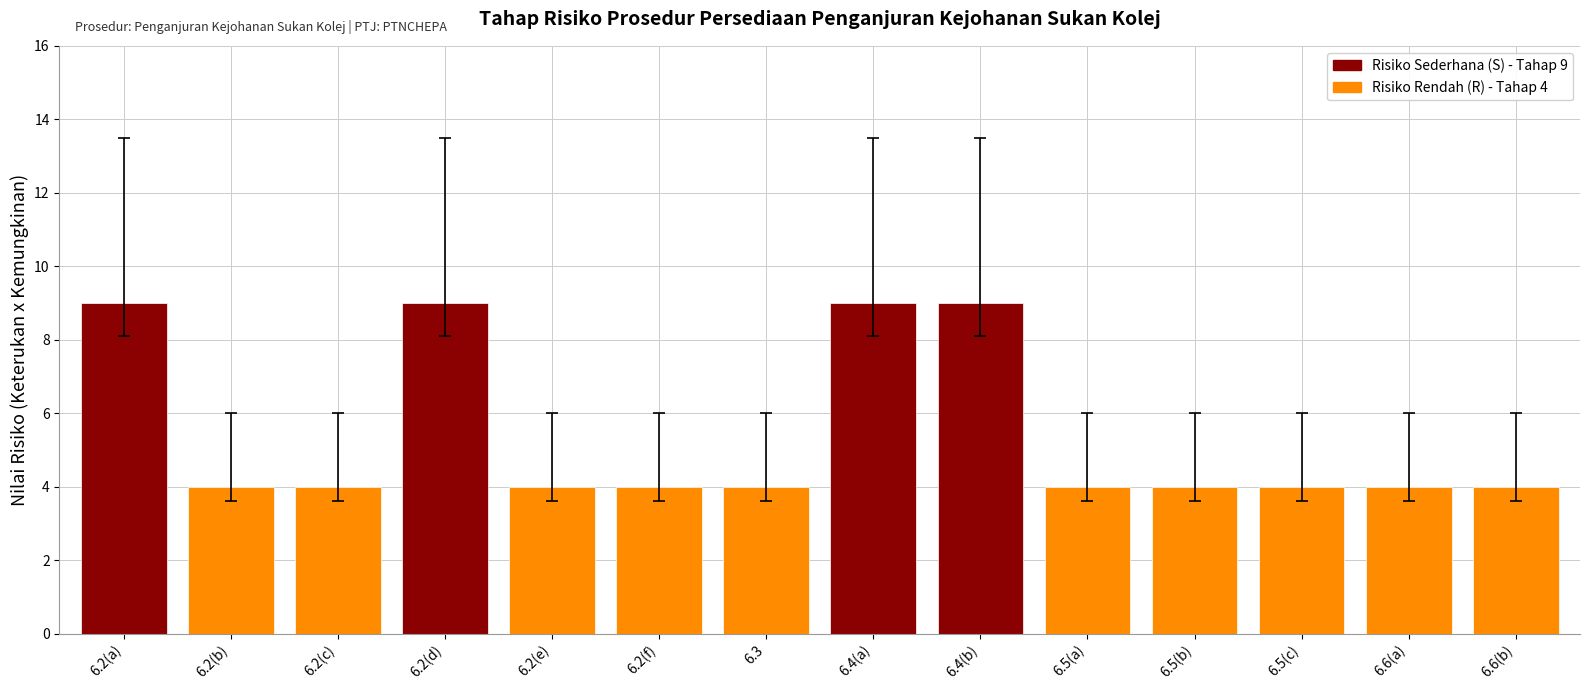

What is the sum of all values?

76